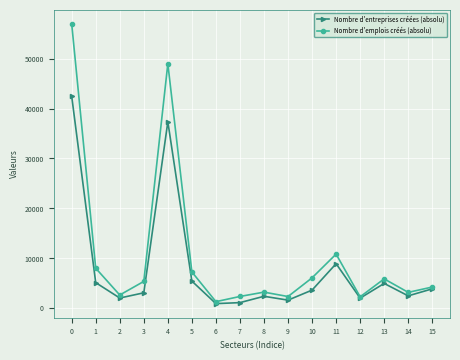

In Nombre d'emplois créés (absolu), how many points are higher than both neighbors (excluding endpoints)?

4